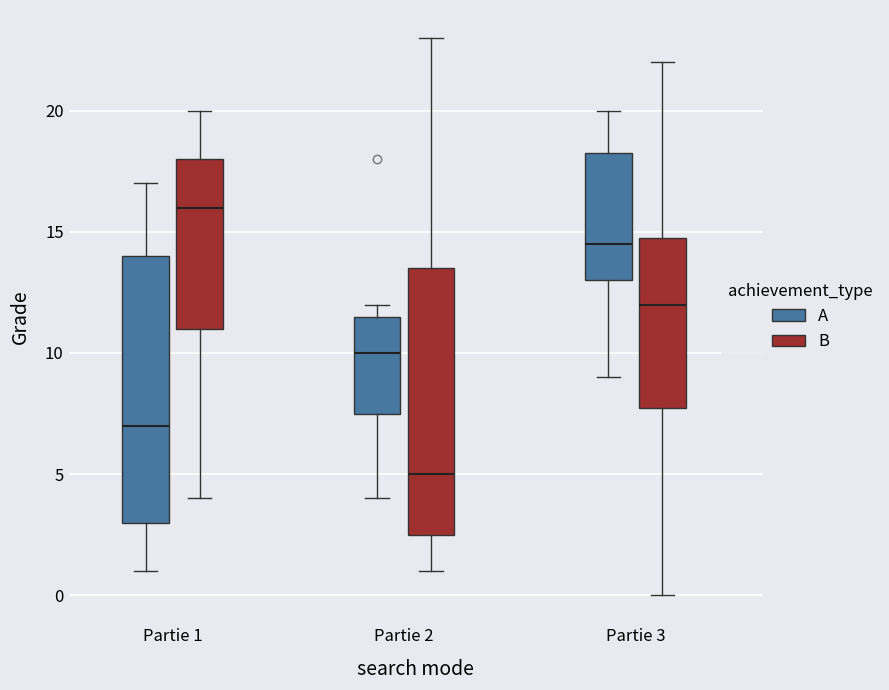

Reading left to right, transcribe this box plot: for each box, give where its median line is, the range the box spans, and where its two whiskers end, as read against the y-axis. The values are not printed on the chart, so give them approximately, as read against the axis.

Partie 1 (A): median 7.0, box 3.0 to 14.0, whiskers 1.0 to 17.0
Partie 1 (B): median 16.0, box 11.0 to 18.0, whiskers 4.0 to 20.0
Partie 2 (A): median 10.0, box 7.5 to 11.5, whiskers 4.0 to 12.0
Partie 2 (B): median 5.0, box 2.5 to 13.5, whiskers 1.0 to 23.0
Partie 3 (A): median 14.5, box 13.0 to 18.5, whiskers 9.0 to 20.0
Partie 3 (B): median 12.0, box 8.0 to 15.0, whiskers 0.0 to 22.0